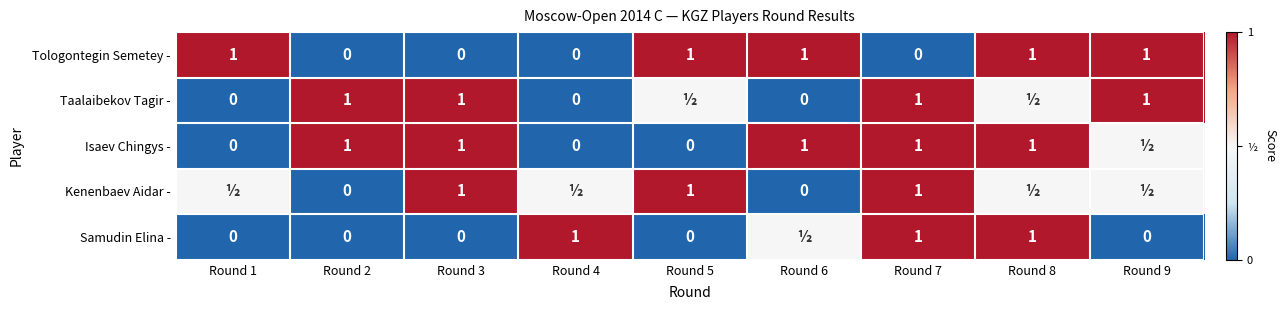

At which category is the sum across all series the highest?

Round 7